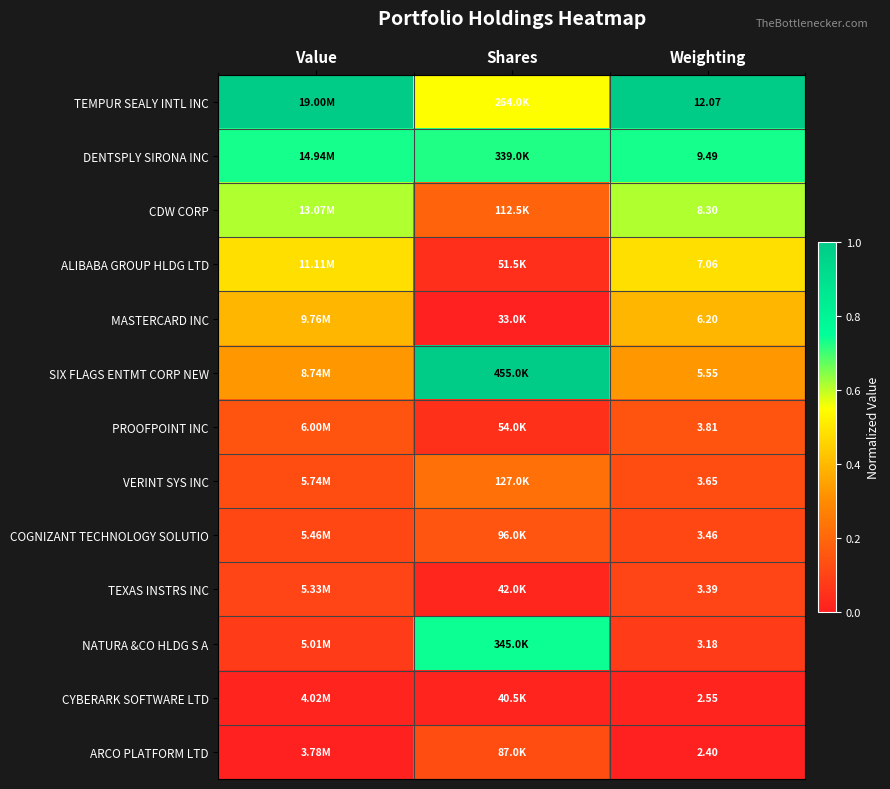

At Weighting, list the series in order from smallest to largest.

ARCO PLATFORM LTD, CYBERARK SOFTWARE LTD, NATURA &CO HLDG S A, TEXAS INSTRS INC, COGNIZANT TECHNOLOGY SOLUTIO, VERINT SYS INC, PROOFPOINT INC, SIX FLAGS ENTMT CORP NEW, MASTERCARD INC, ALIBABA GROUP HLDG LTD, CDW CORP, DENTSPLY SIRONA INC, TEMPUR SEALY INTL INC